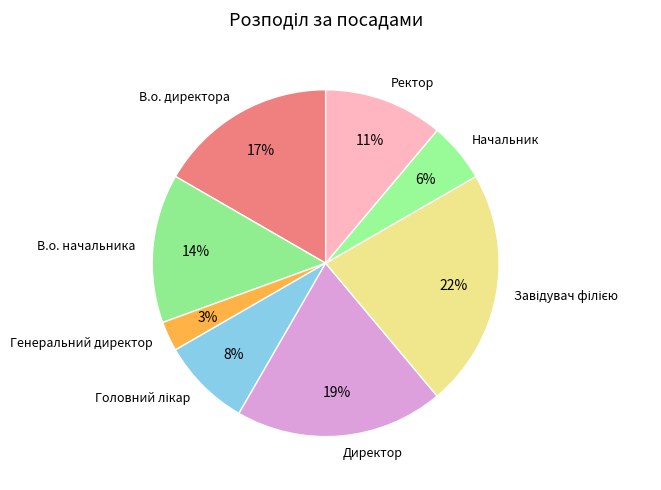

To the nearest percent, what percentage of the pie is Ректор?

11%